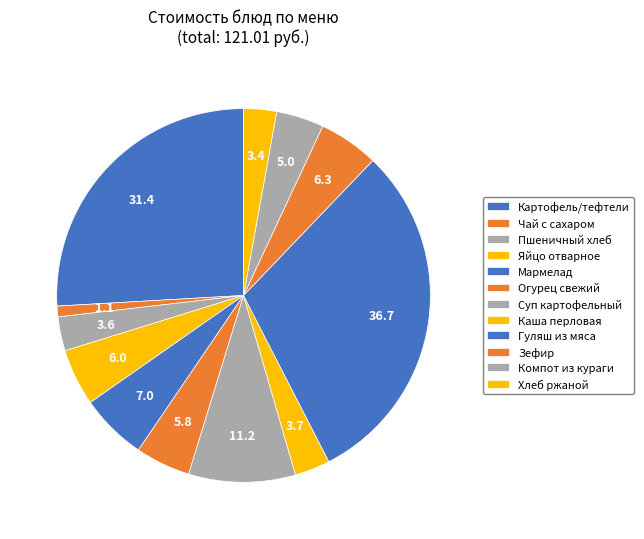

What is the largest slice in the pie chart?

Гуляш из мяса